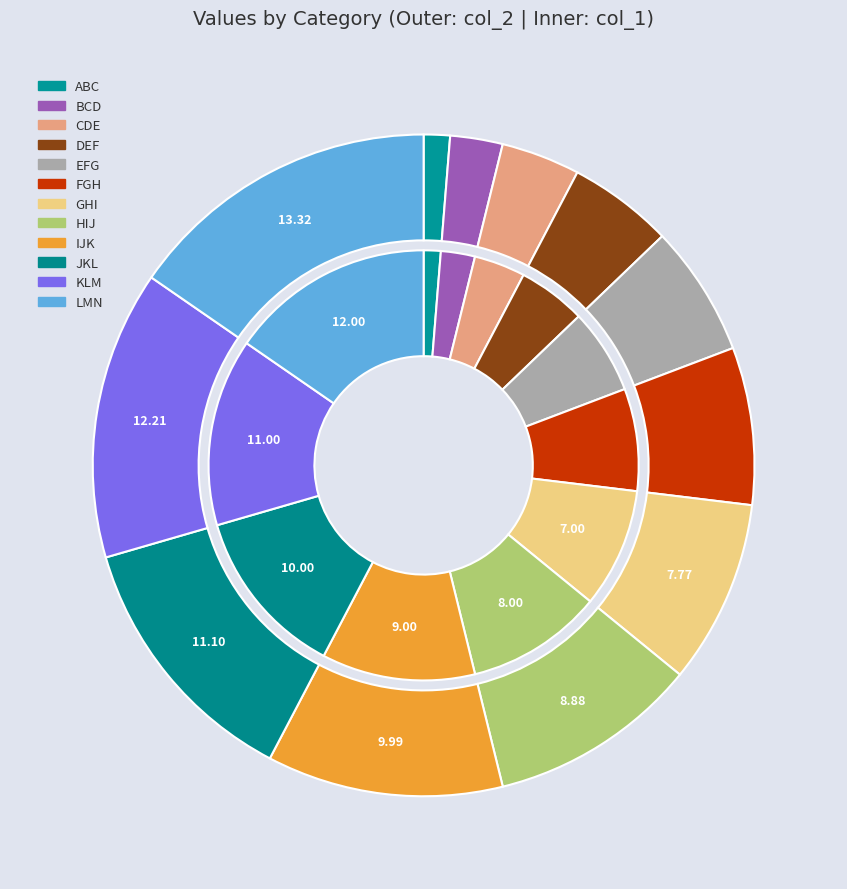

What percentage is NOT represented by KLM?

85.9%